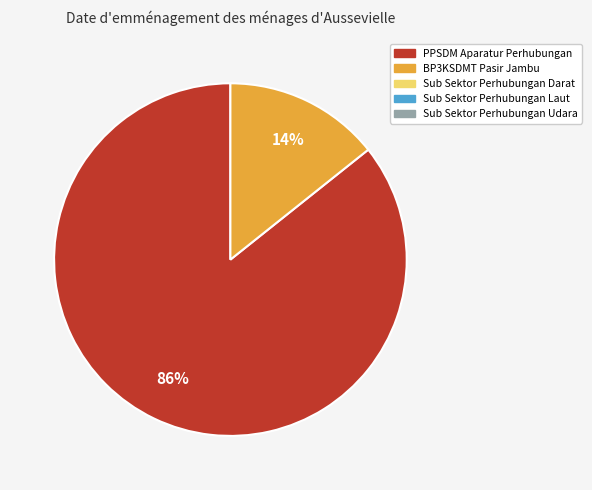

How many slices are in this pie chart?

2